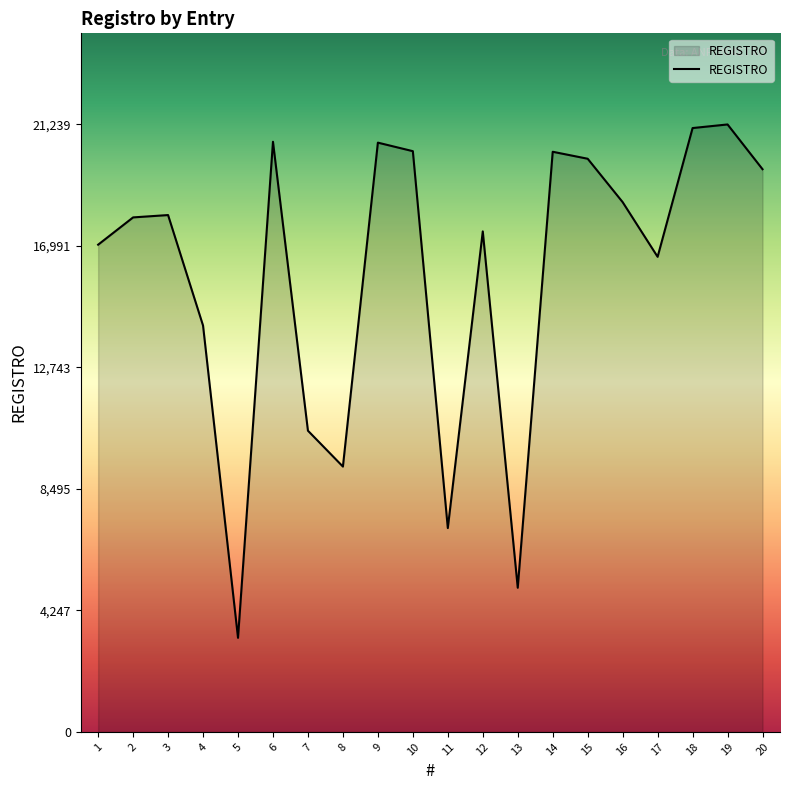

What is the difference between the maximum and minimum values?

17950